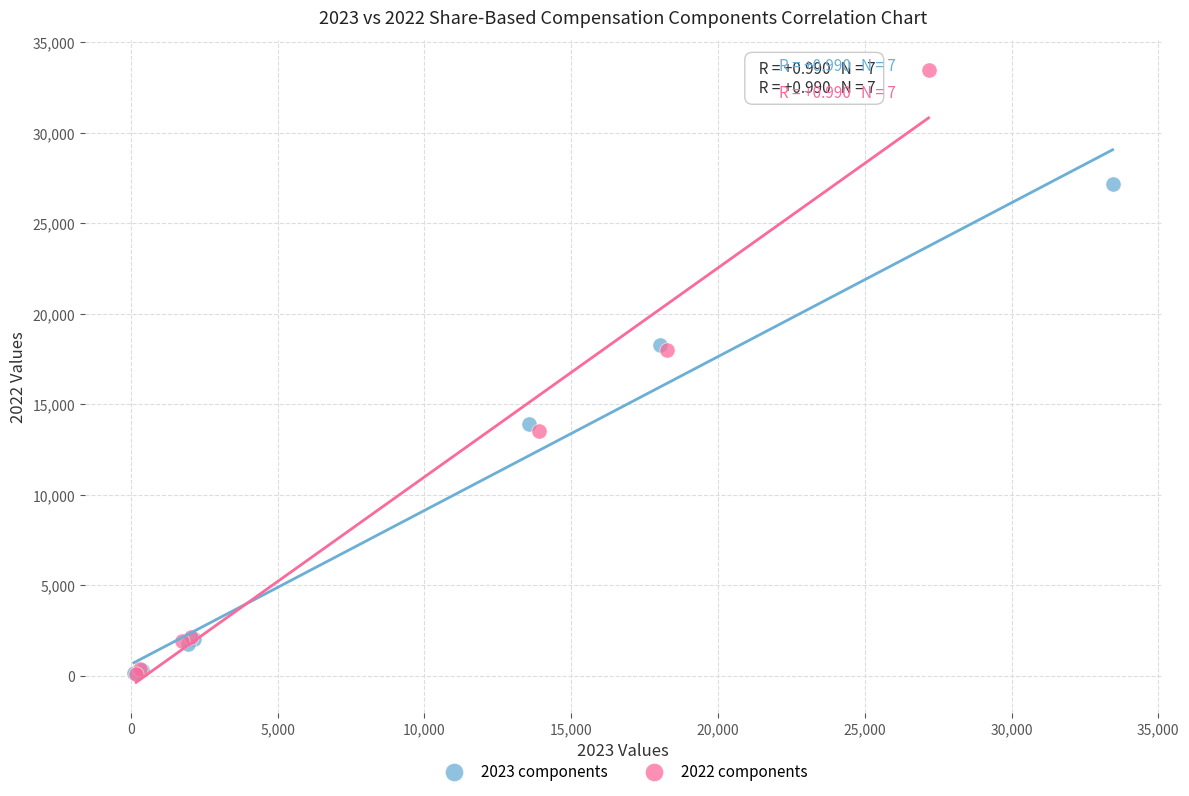

Which series has the widest spread of Y values?

2022 components